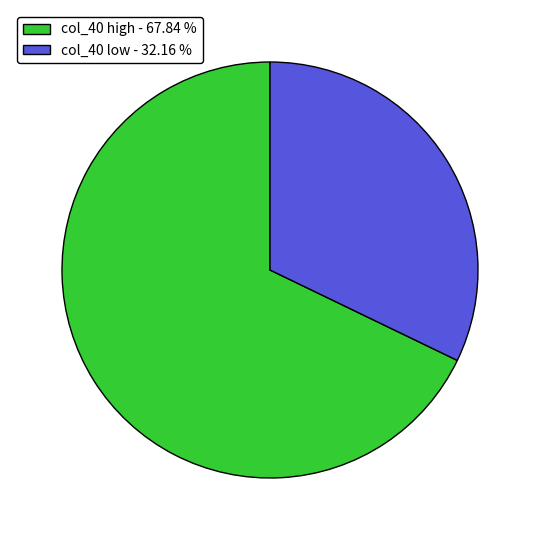

Which has a higher value, col_40 low - 32.16 % or col_40 high - 67.84 %?

col_40 high - 67.84 %